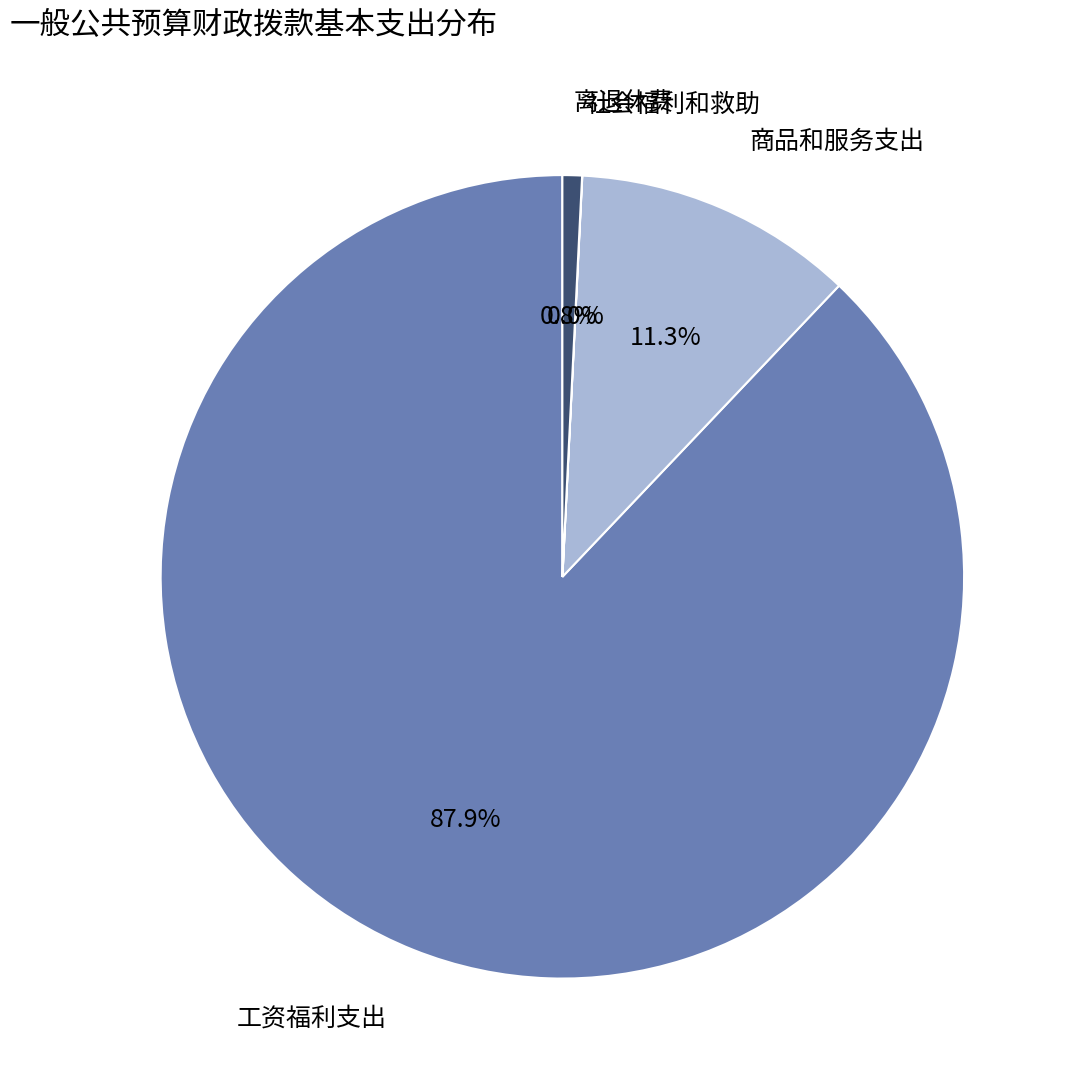

True or false: 工资福利支出 accounts for 88% of the total.

True